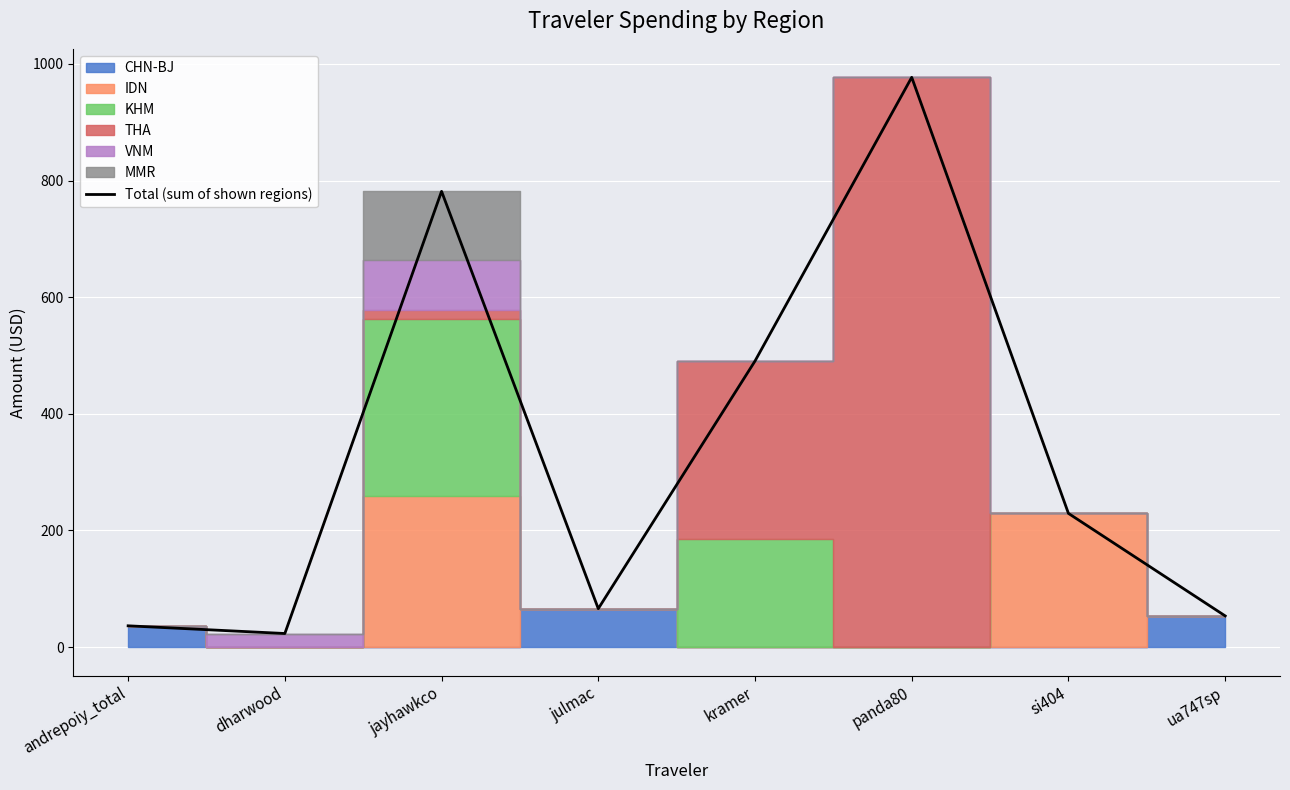

Read the value at panda80.

977.0